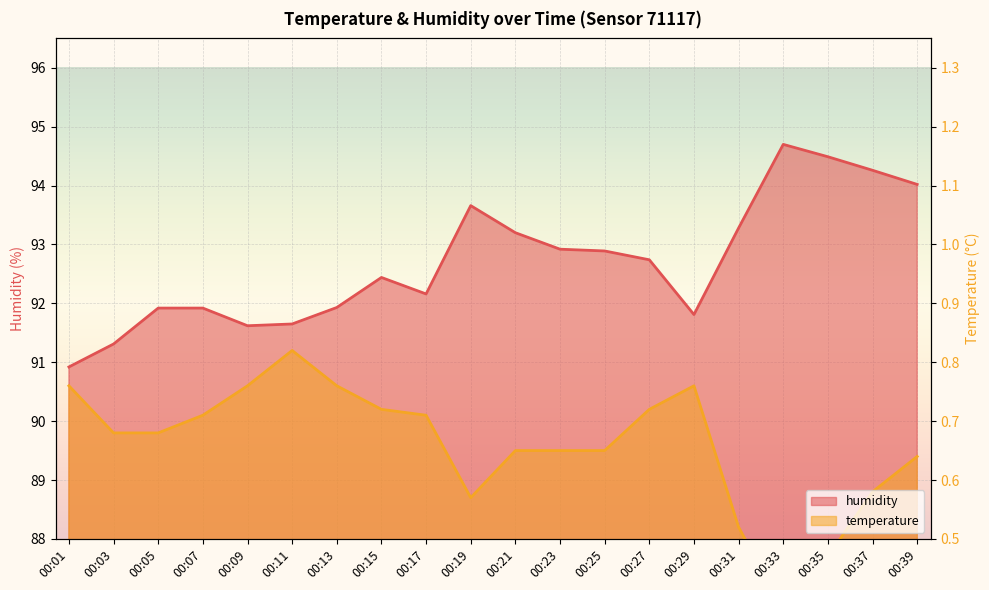

True or false: humidity has more than 2 interior local peaks.

True